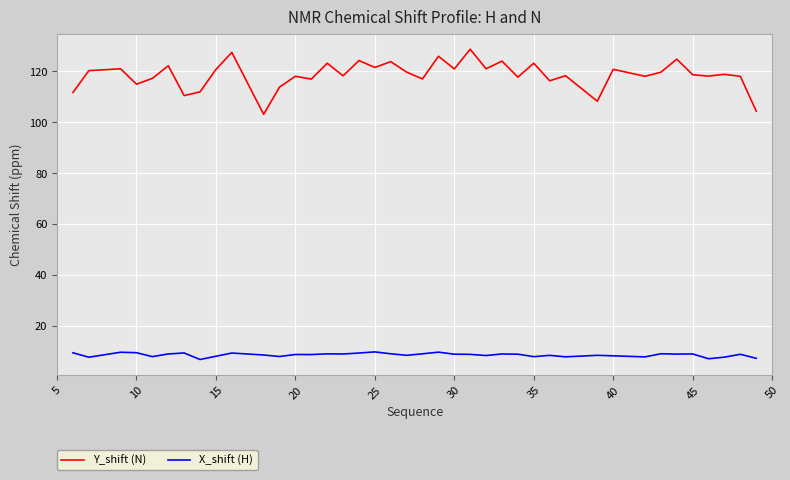

Which series has the largest total across all categories?

Y_shift (N)